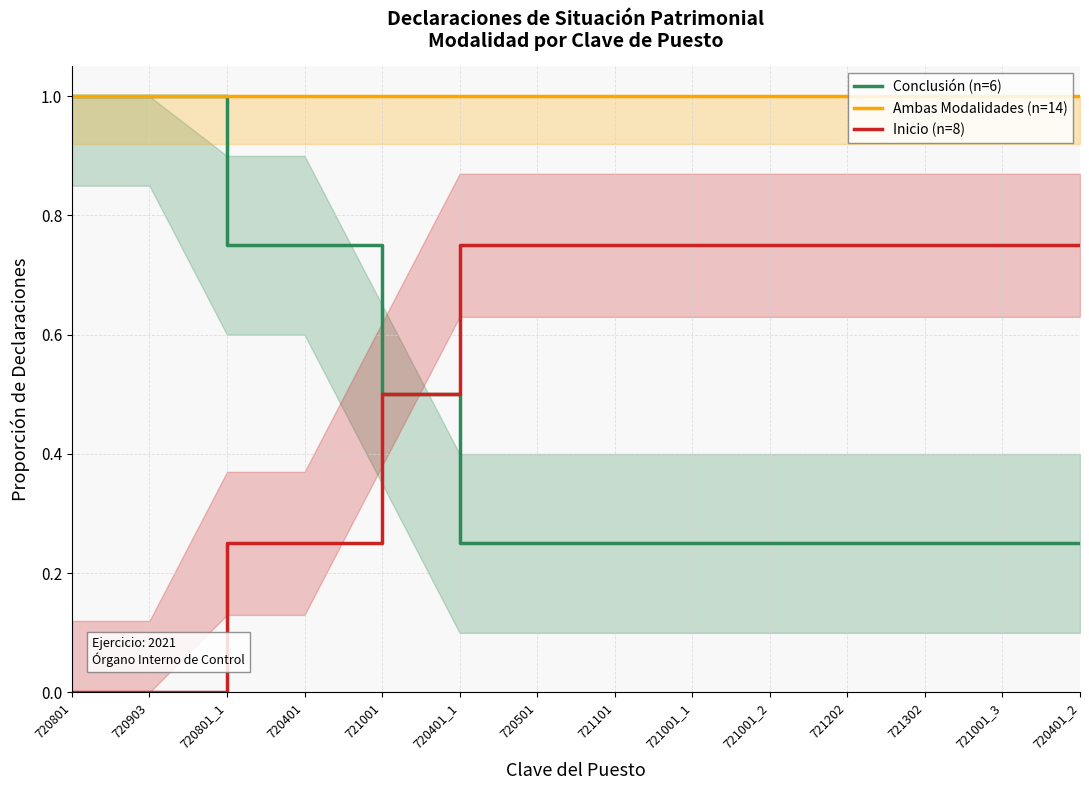

What is the spread (max minus min) of values at 721001_2?

0.8